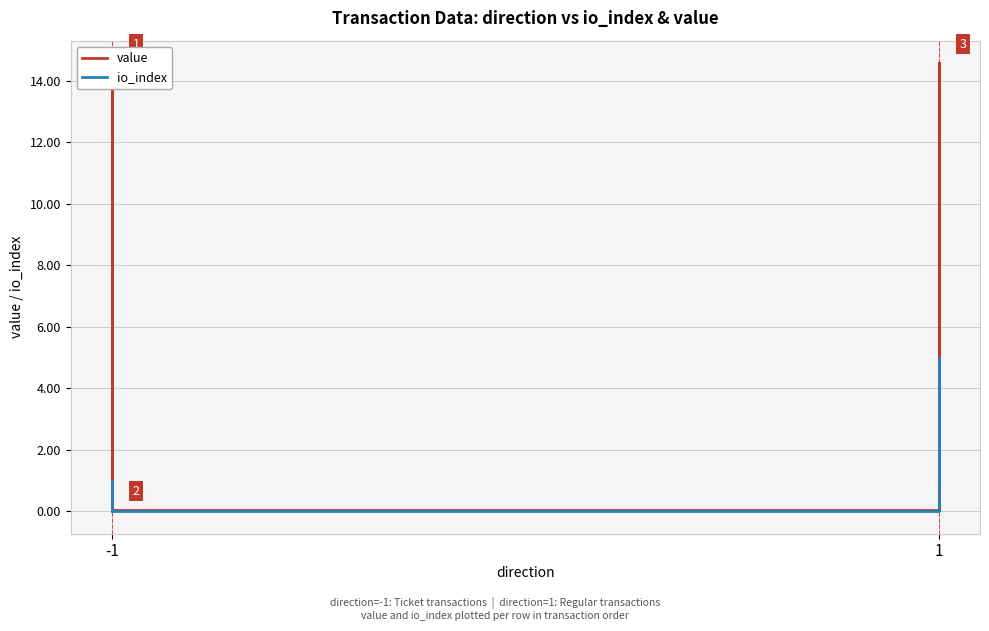

Which series has the largest total across all categories?

value